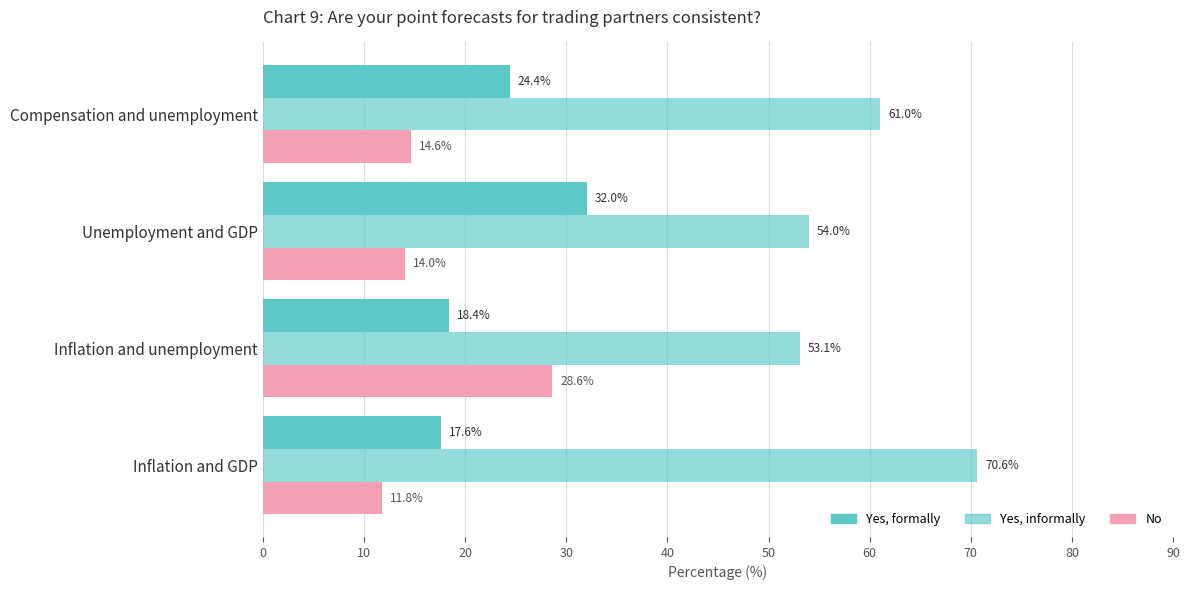

Count the number of categories in the chart.

4